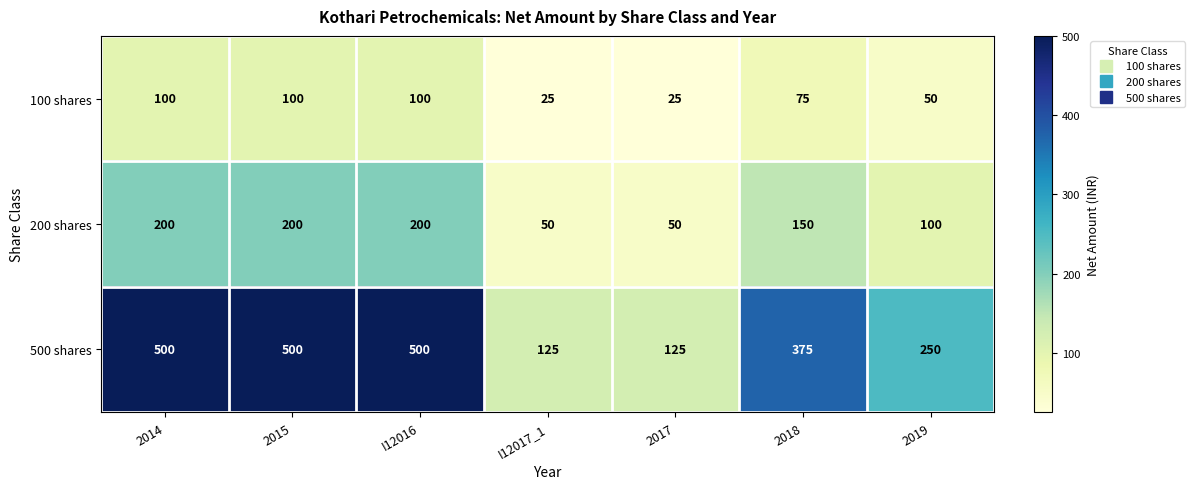

Rank the series by their maximum value, from lowest to highest.

100 shares, 200 shares, 500 shares